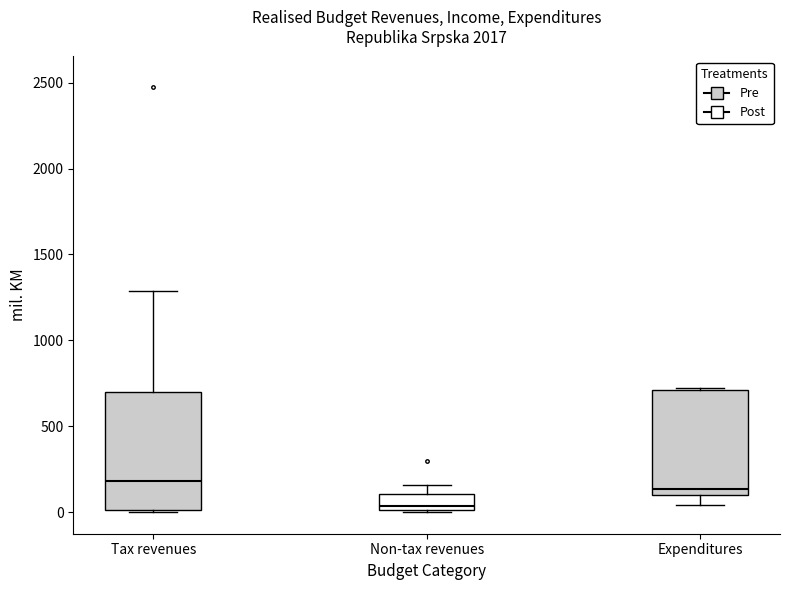

Reading left to right, read every box against the y-axis: the position of its median line, the range the box covers, and the ends of its whiskers. The values are not printed on the chart, so give them approximately, as read against the axis.

Tax revenues: median 200, box 0 to 700, whiskers 0 to 1300
Non-tax revenues: median 50, box 0 to 100, whiskers 0 to 150
Expenditures: median 150, box 100 to 700, whiskers 50 to 700